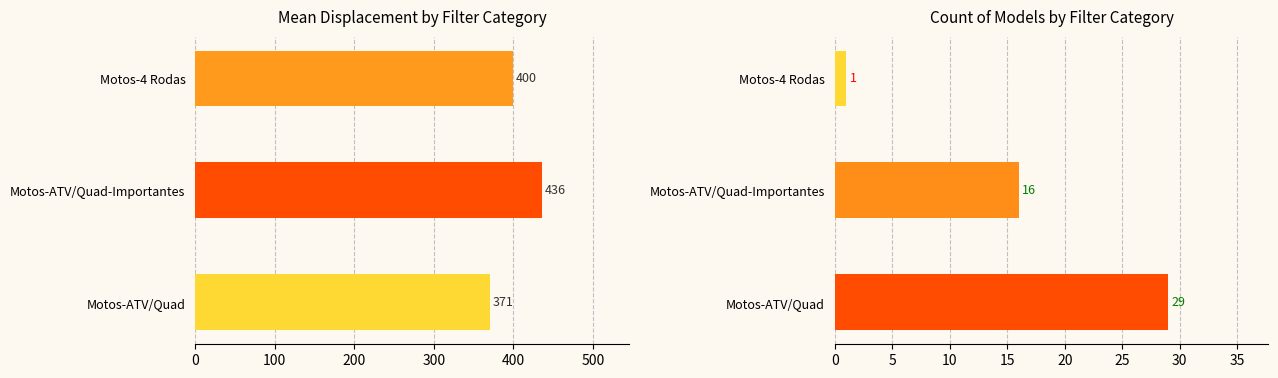

How many categories are shown in the chart?

3